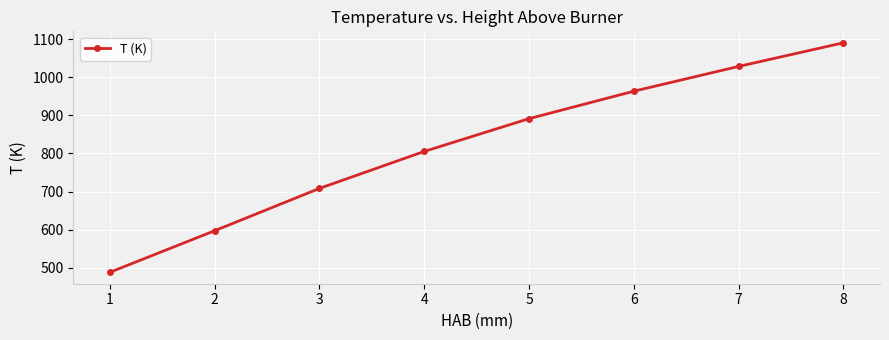

How many distinct data groups are displayed?

1